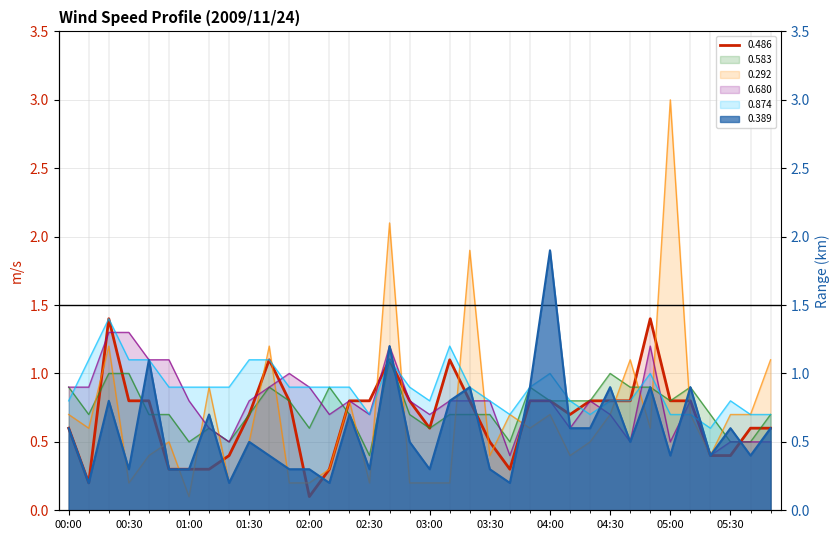

True or false: 0.874 has more than 0 points higher than both neighbors.

True